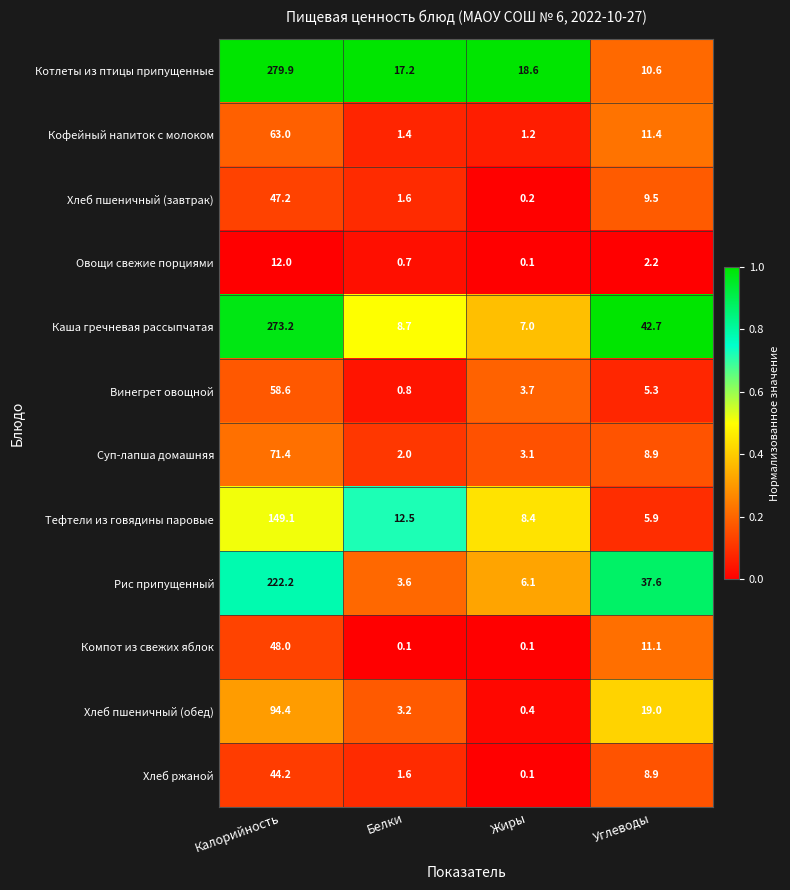

List the labels in order of Хлеб пшеничный (обед) value, largest first.

Калорийность, Углеводы, Белки, Жиры